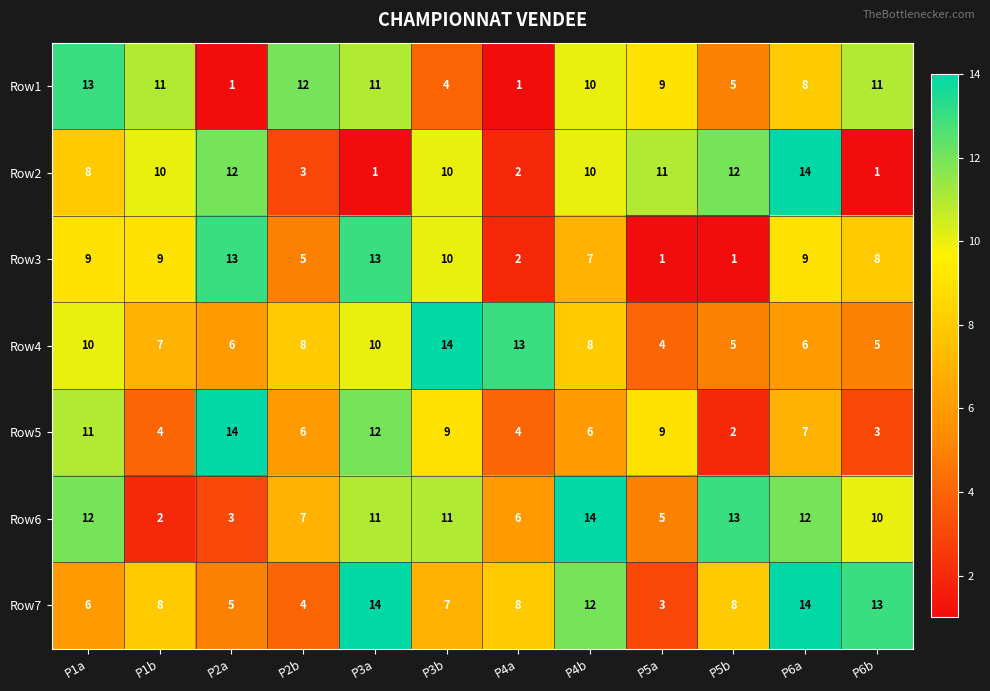

What is the average value of the Row5 series?

7